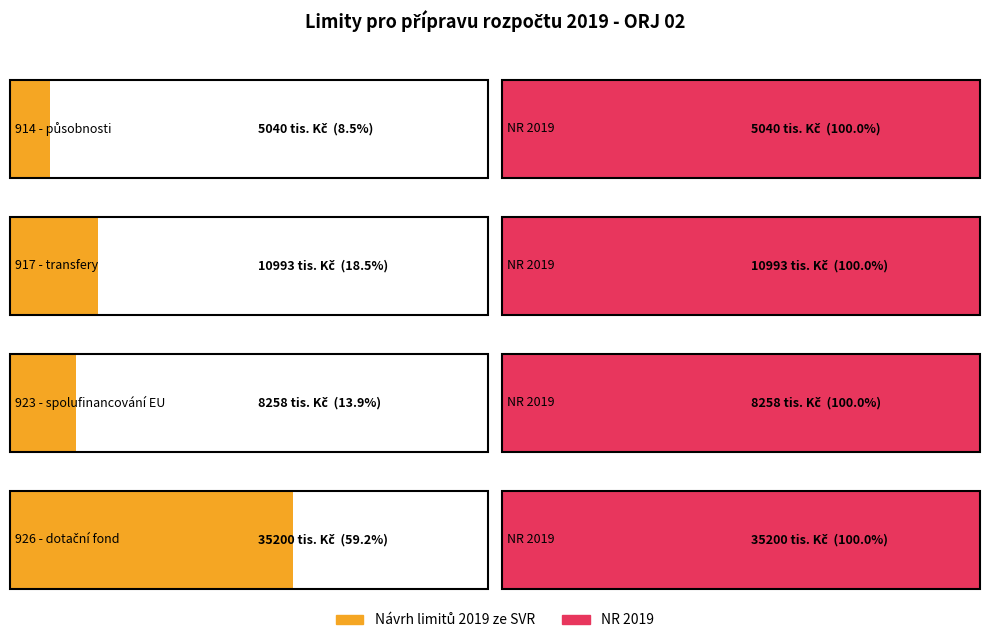

What is the greatest value displayed?

35200.0